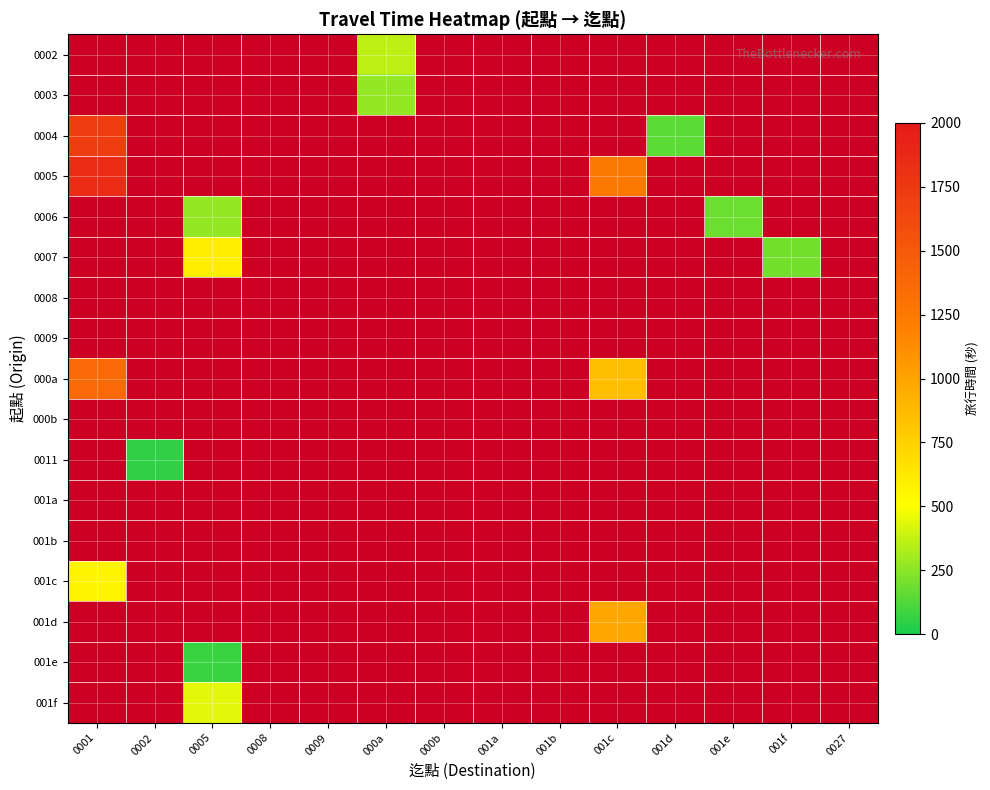

Which category has the highest value in the 0006 series?

0001